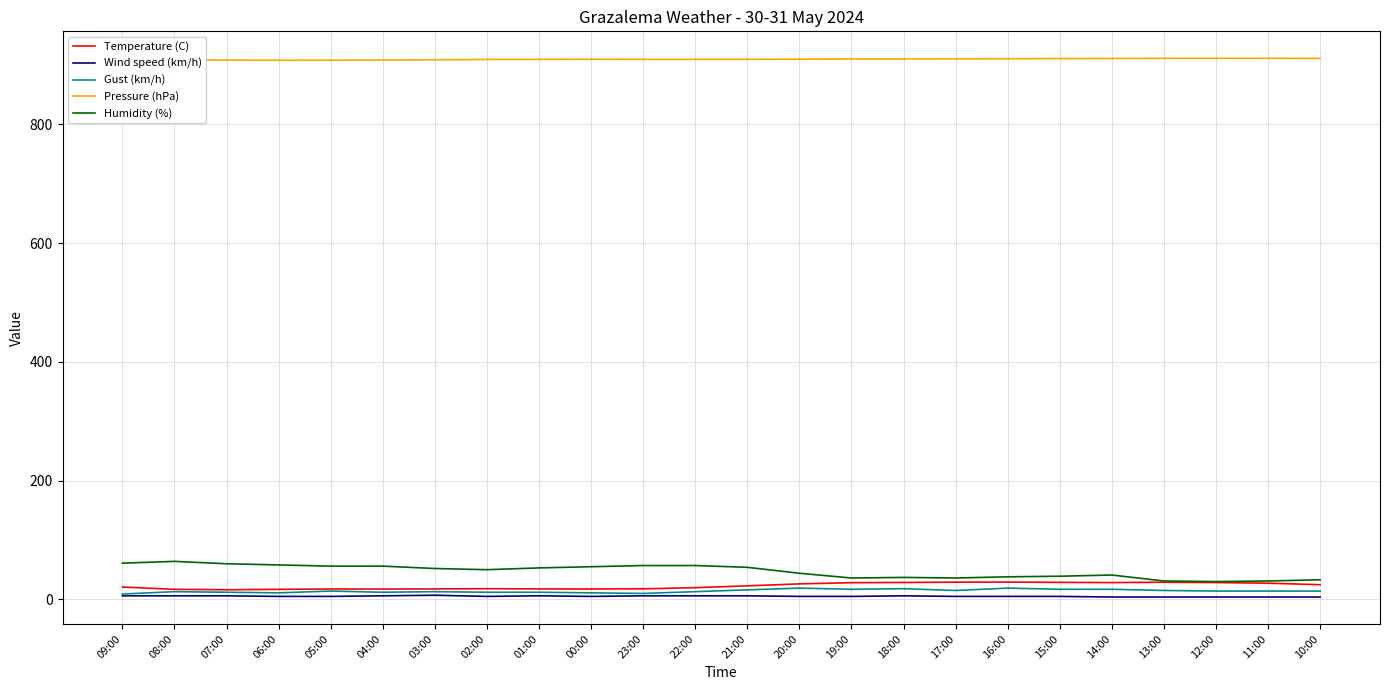

How many series are shown in this chart?

5